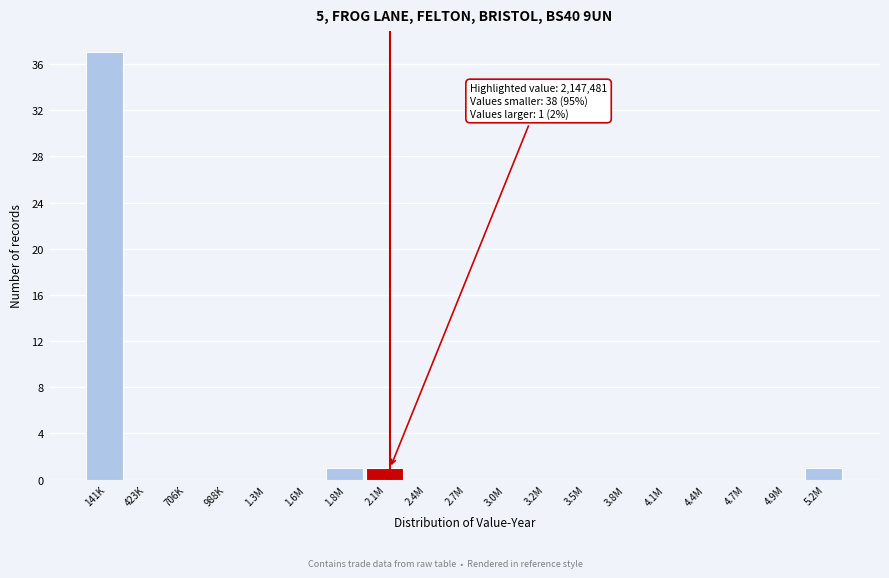

Reading left to right, extract all data points from this chart.

141K=37	423K=0	706K=0	988K=0	1.3M=0	1.6M=0	1.8M=1	2.1M=1	2.4M=0	2.7M=0	3.0M=0	3.2M=0	3.5M=0	3.8M=0	4.1M=0	4.4M=0	4.7M=0	4.9M=0	5.2M=1